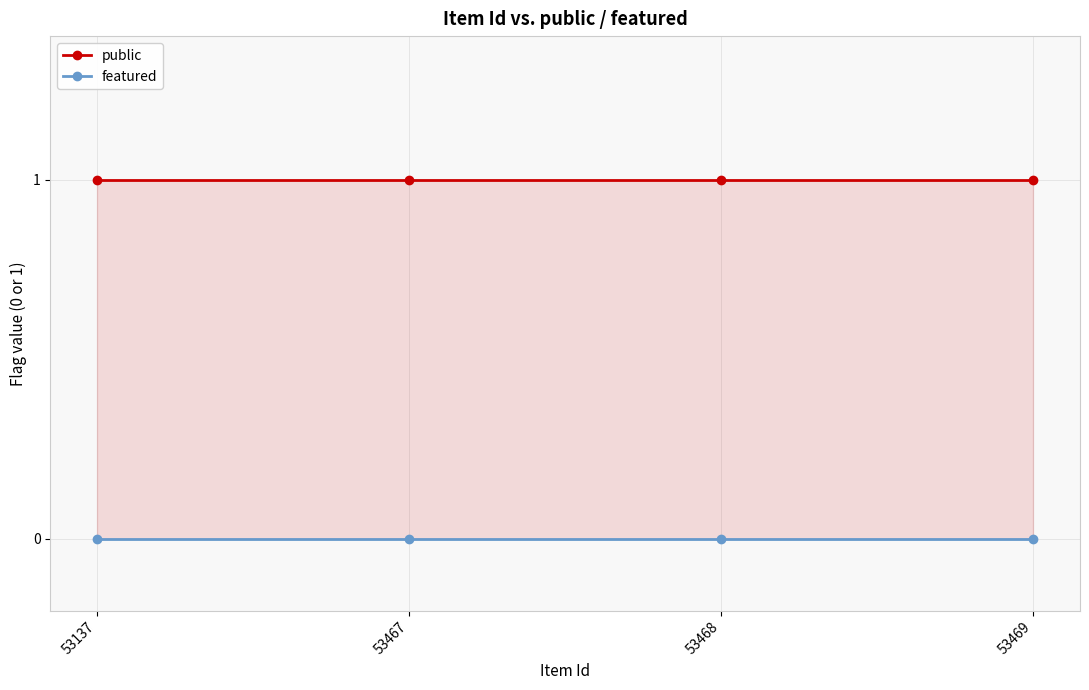

What is the maximum value shown in the chart?

1